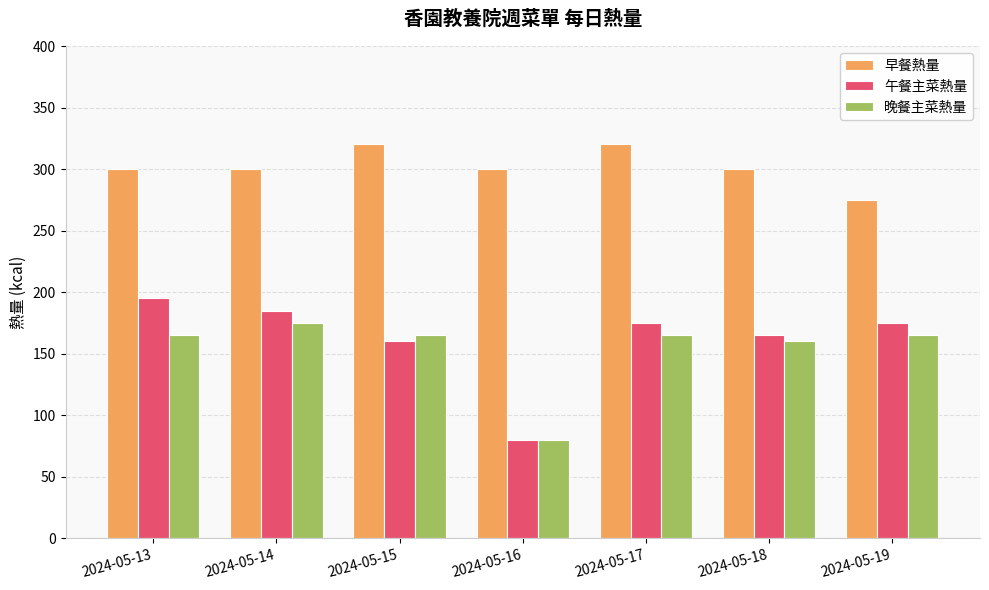

Is it true that 早餐熱量 equals 483 at 2024-05-17?

False